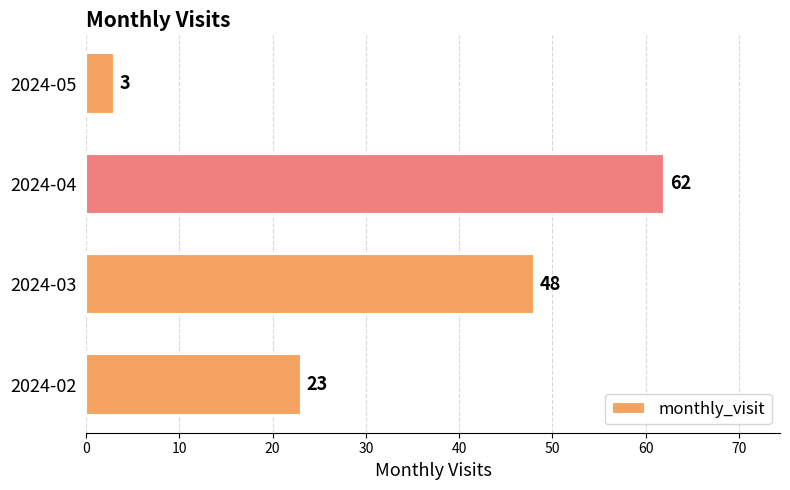

The value at 2024-03 is 30. True or false?

False